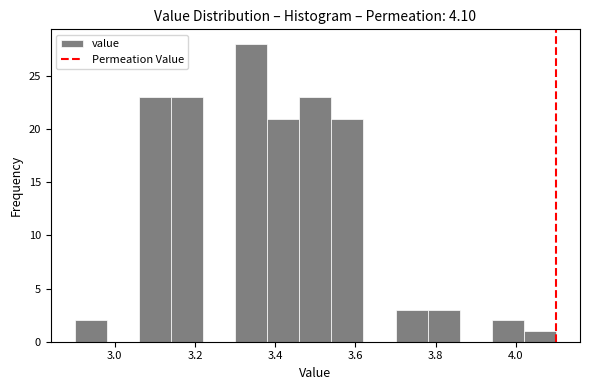

Over which range of the x-axis is the bar tallest?

3.30 to 3.38